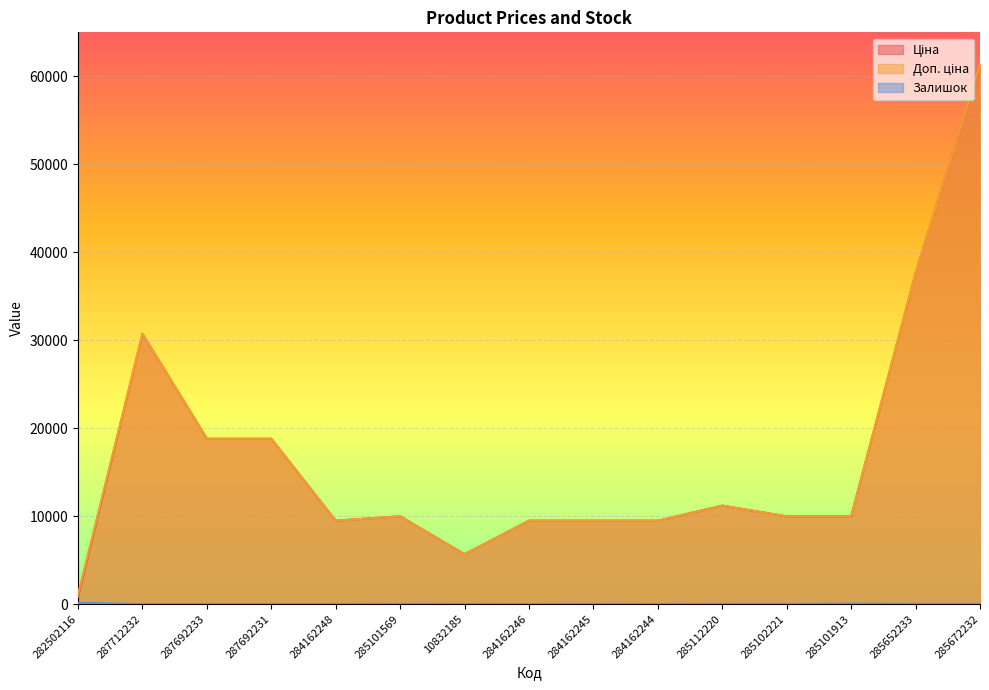

What is the label of the 5th point from the left?

284162248